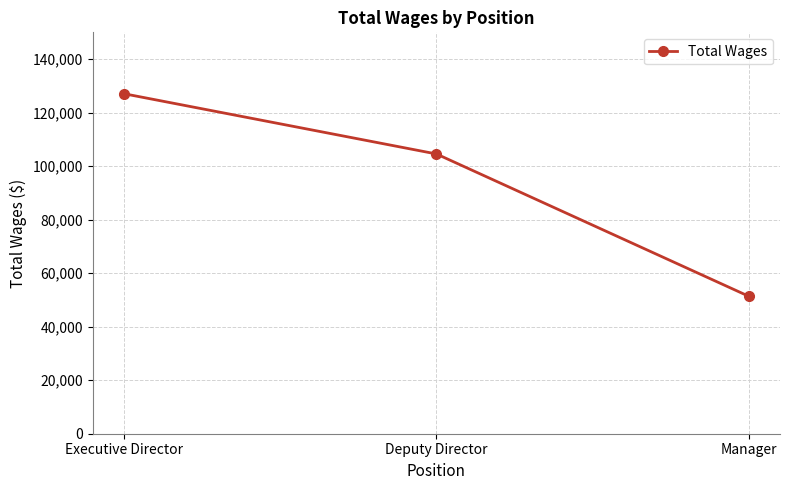

Approximately how many times larger is the value at Deputy Director compared to Executive Director?

0.8